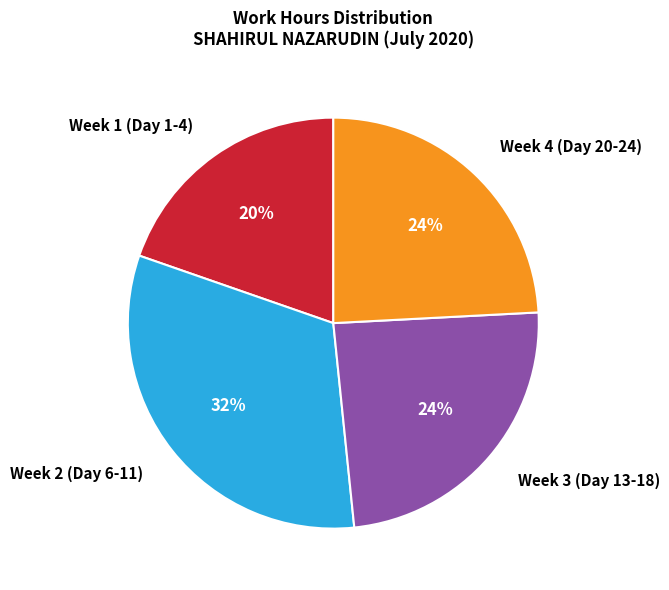

To the nearest percent, what portion does Week 2 (Day 6-11) represent?

32%